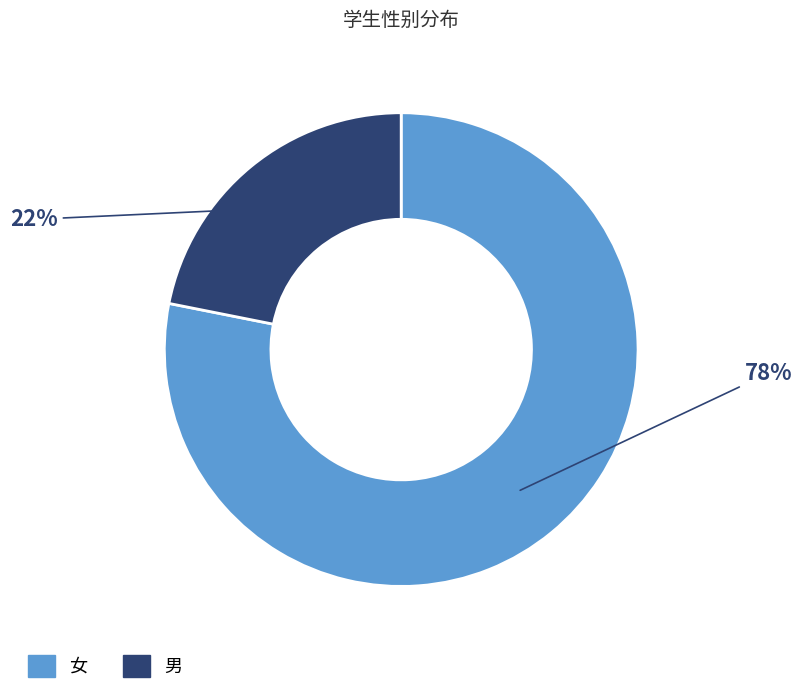

How many slices are in this pie chart?

2